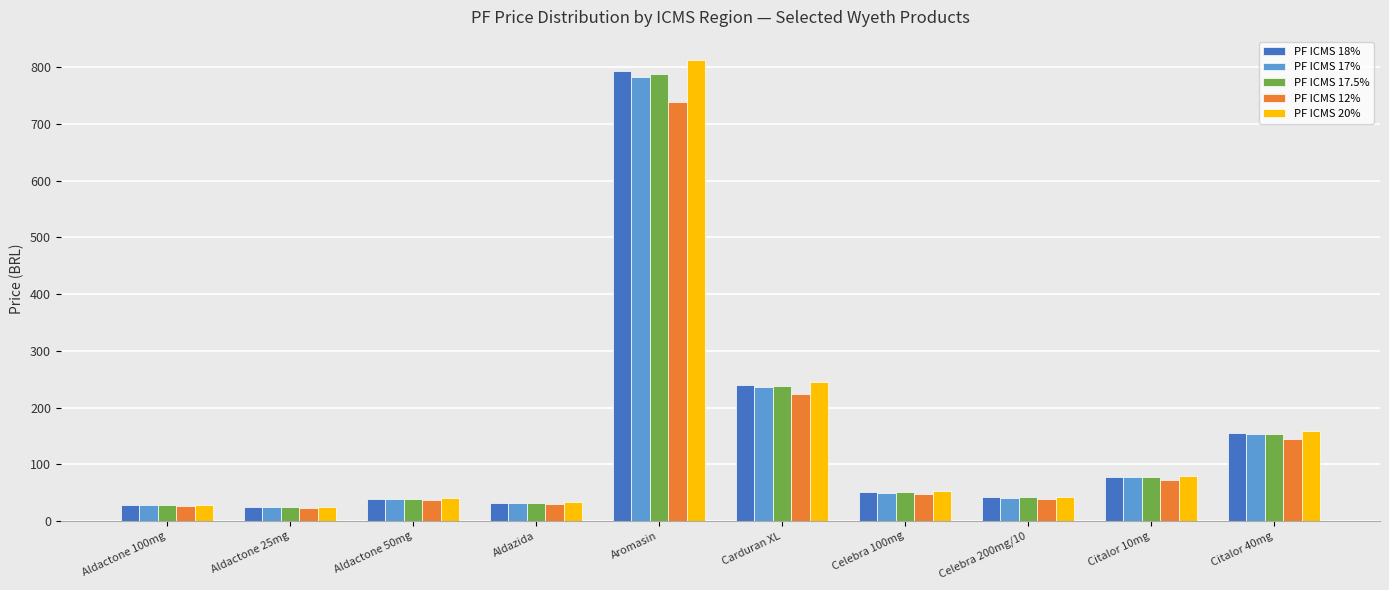

What is the sum of all PF ICMS 12% values?

1379.9